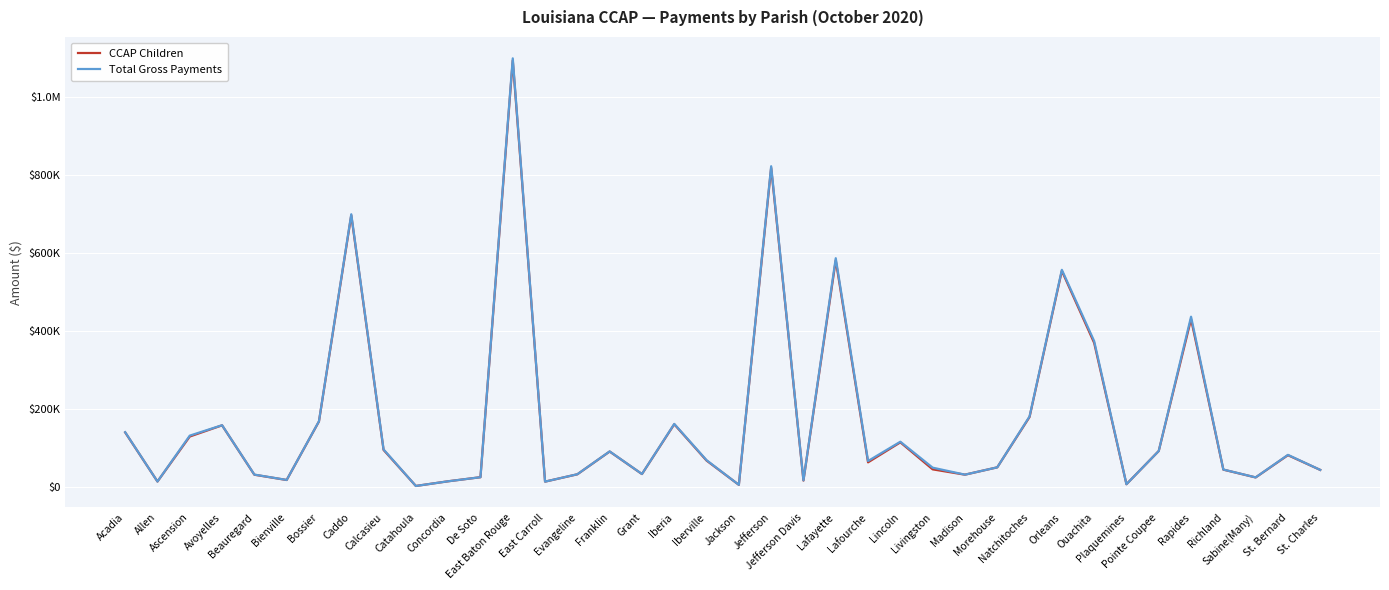

What are all the series names shown in the legend?

CCAP Children, Total Gross Payments